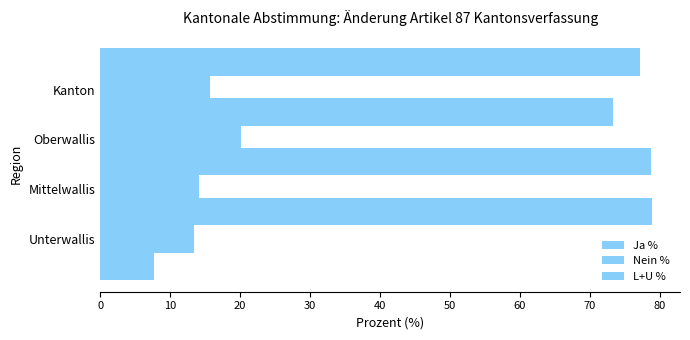

What are all the series names shown in the legend?

Ja %, Nein %, L+U %